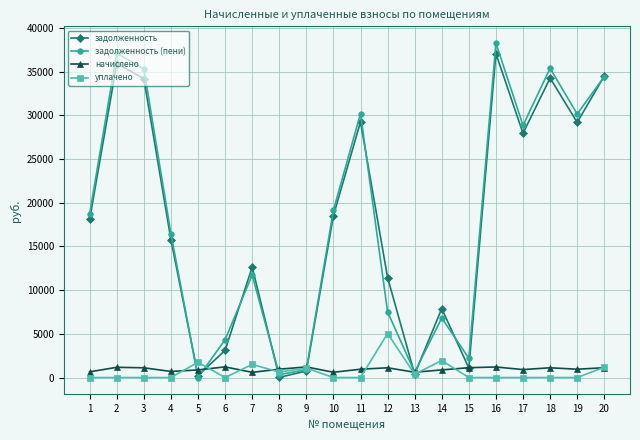

True or false: начислено has more than 1 points higher than both neighbors.

True